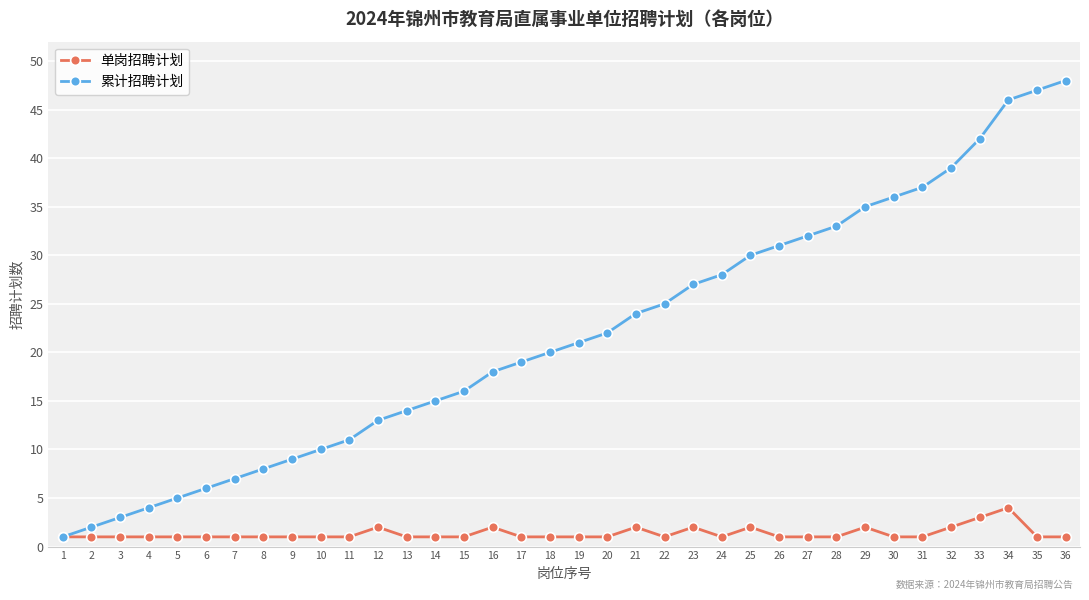

At which label does 累计招聘计划 reach its peak?

36